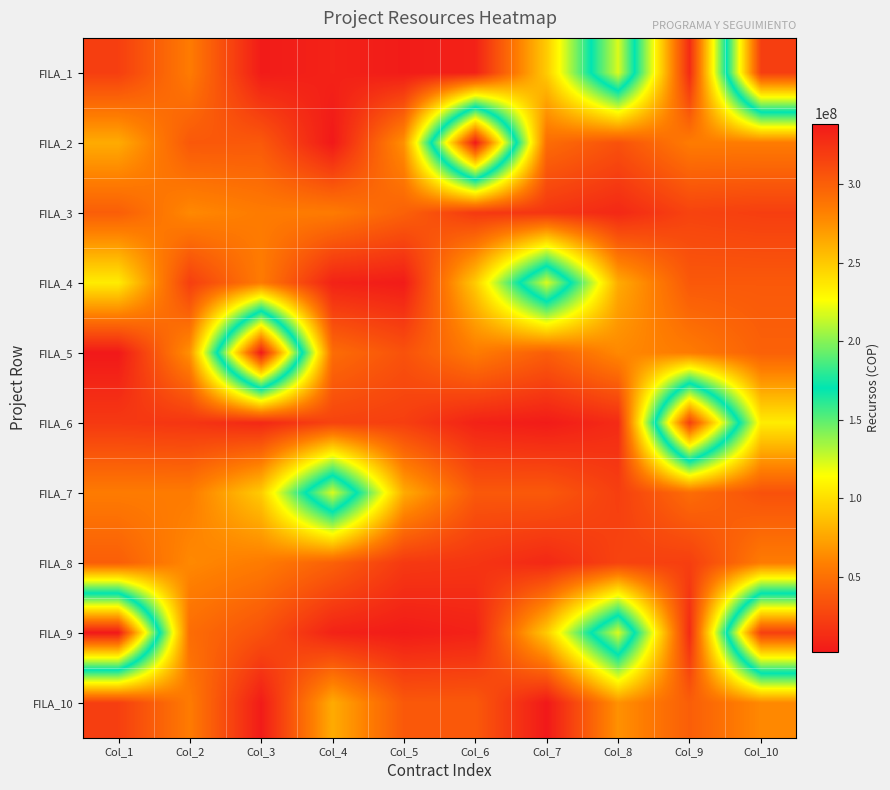

Which category has the highest value across all series?

Col_6